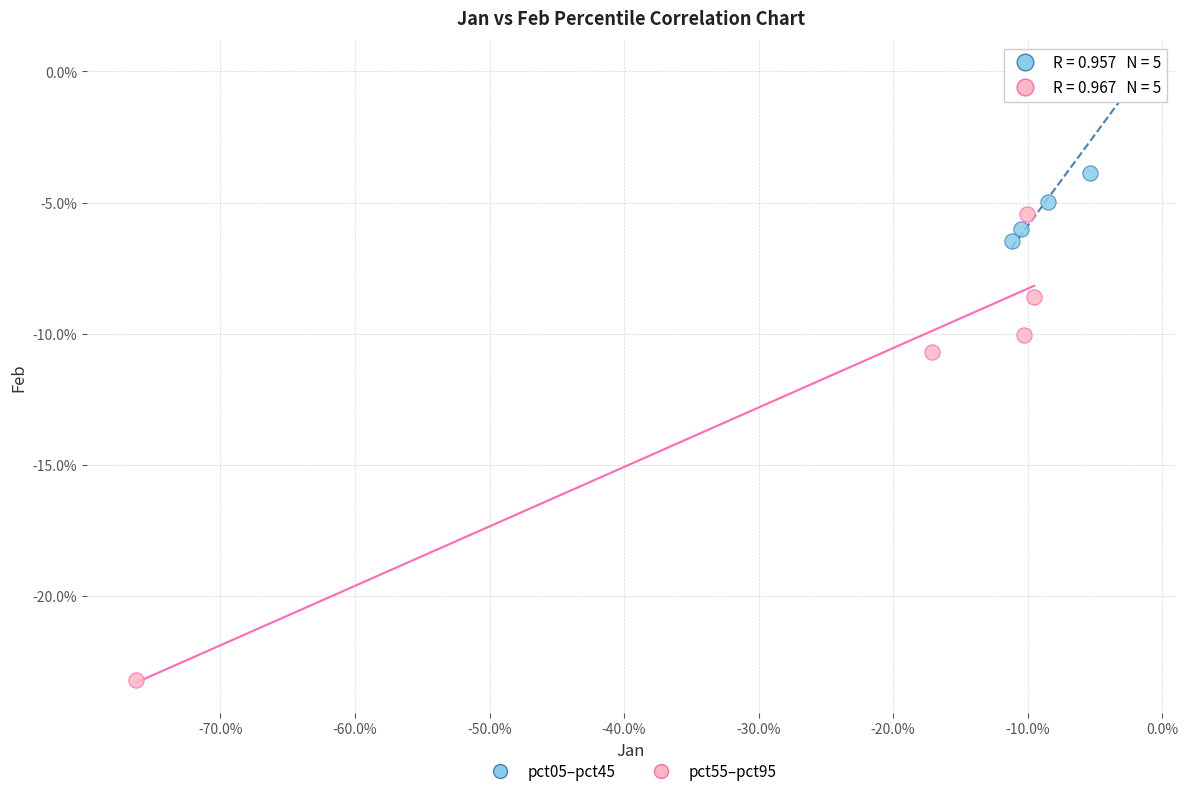

Which series reaches the minimum Y coordinate?

pct55–pct95